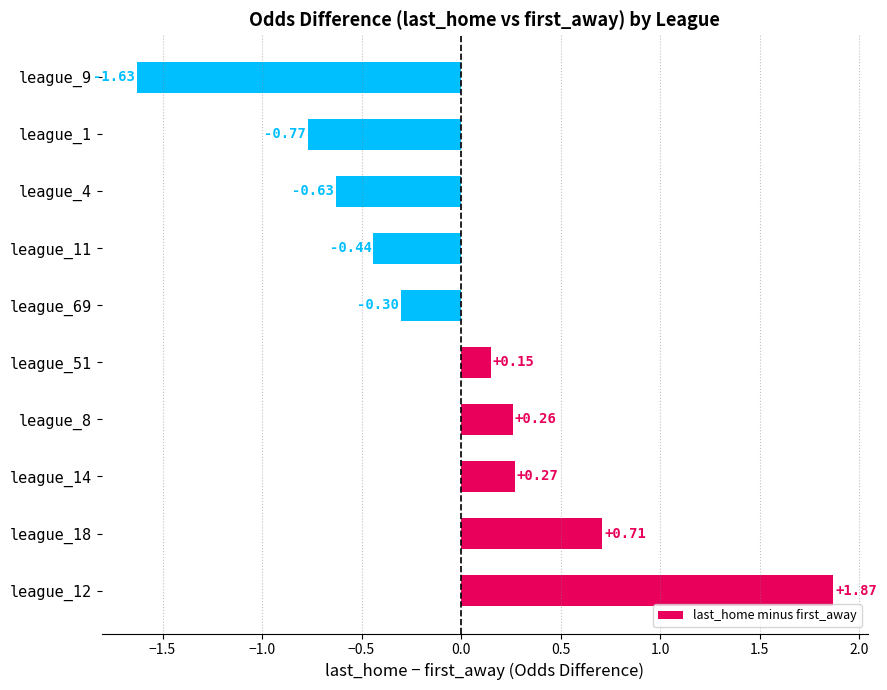

Are the bars horizontal?

Yes